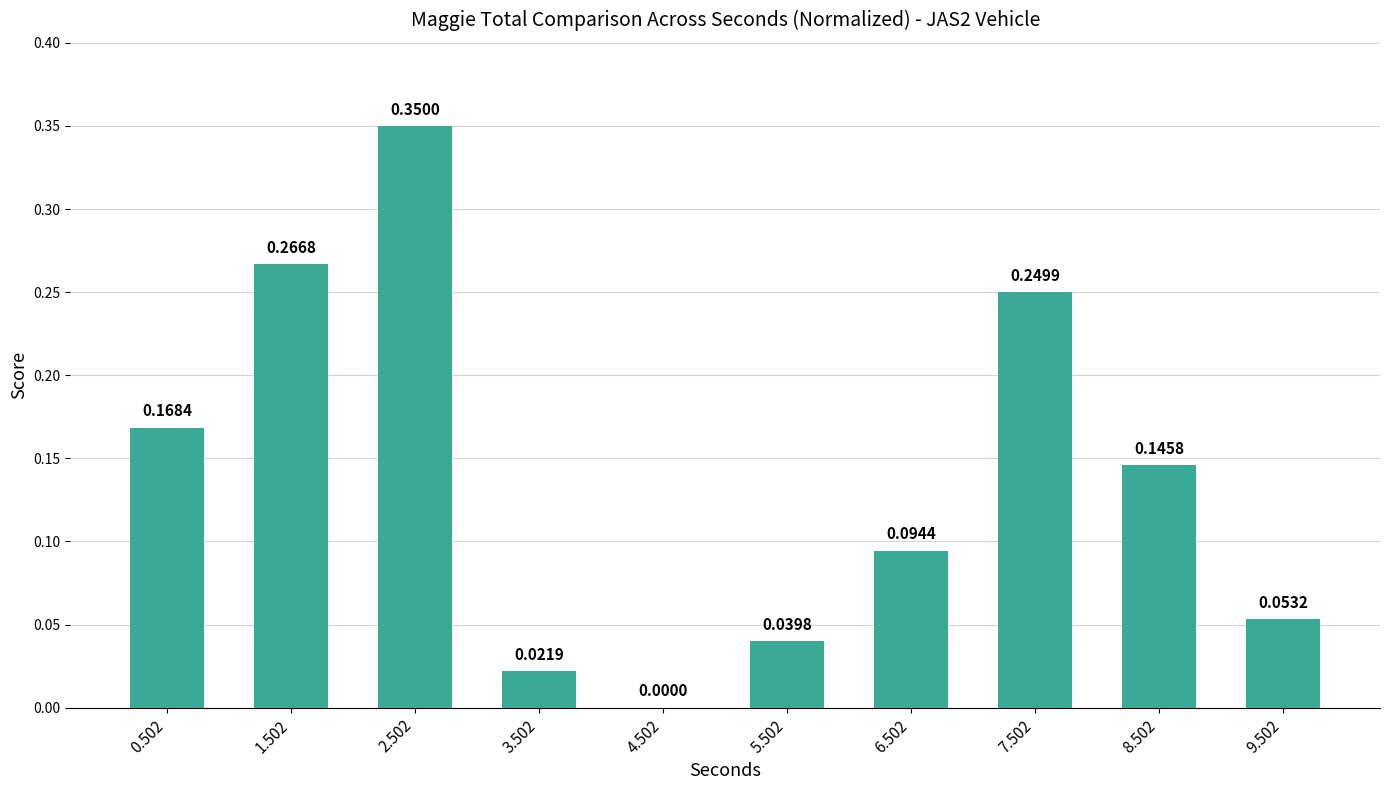

What is the sum of all values?

1.4